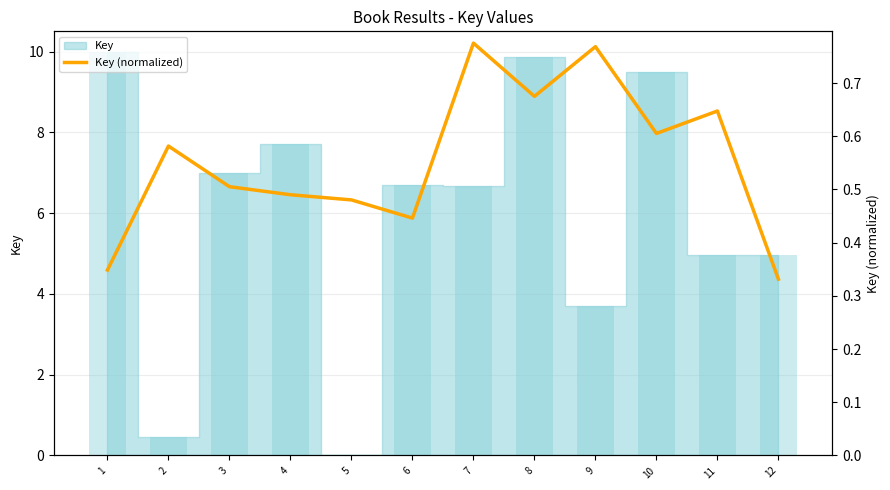

Reading left to right, transcribe all the data shown in this chart.

1=0.3	2=0.6	3=0.5	4=0.5	5=0.5	6=0.4	7=0.8	8=0.7	9=0.8	10=0.6	11=0.6	12=0.3